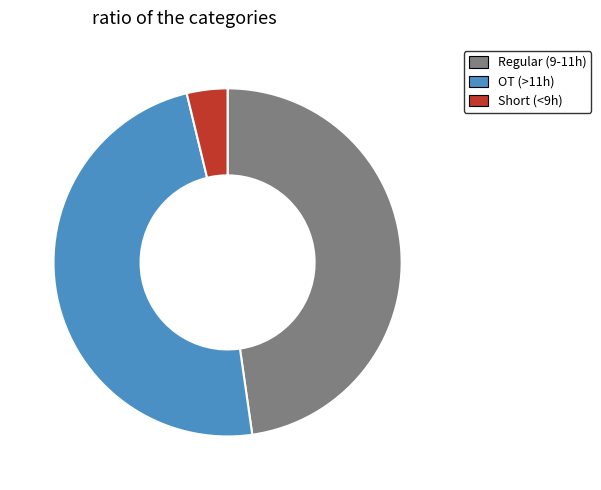

Which slice is the smallest?

Short (<9h)